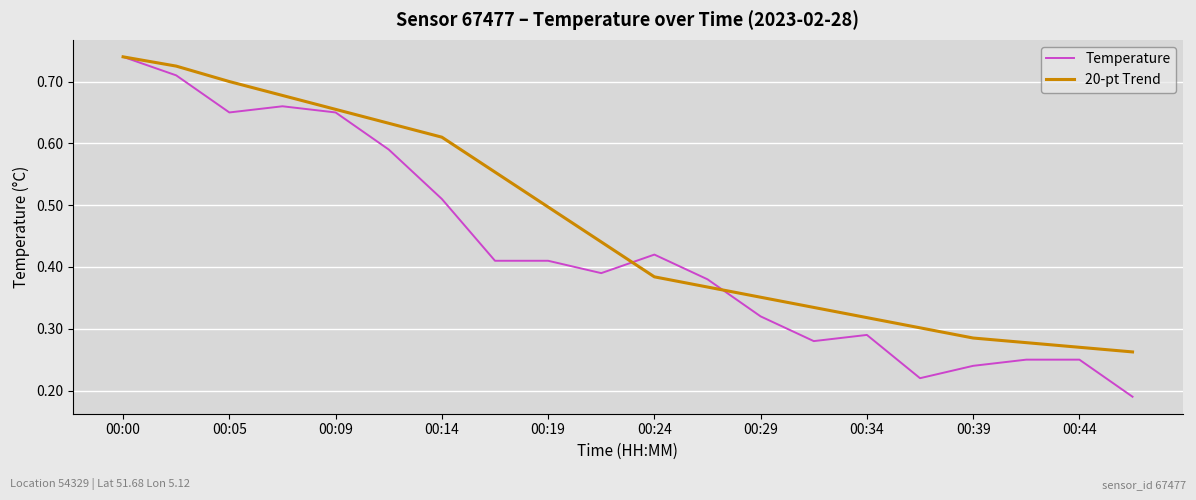

True or false: 20-pt Trend and Temperature intersect in this chart.

True